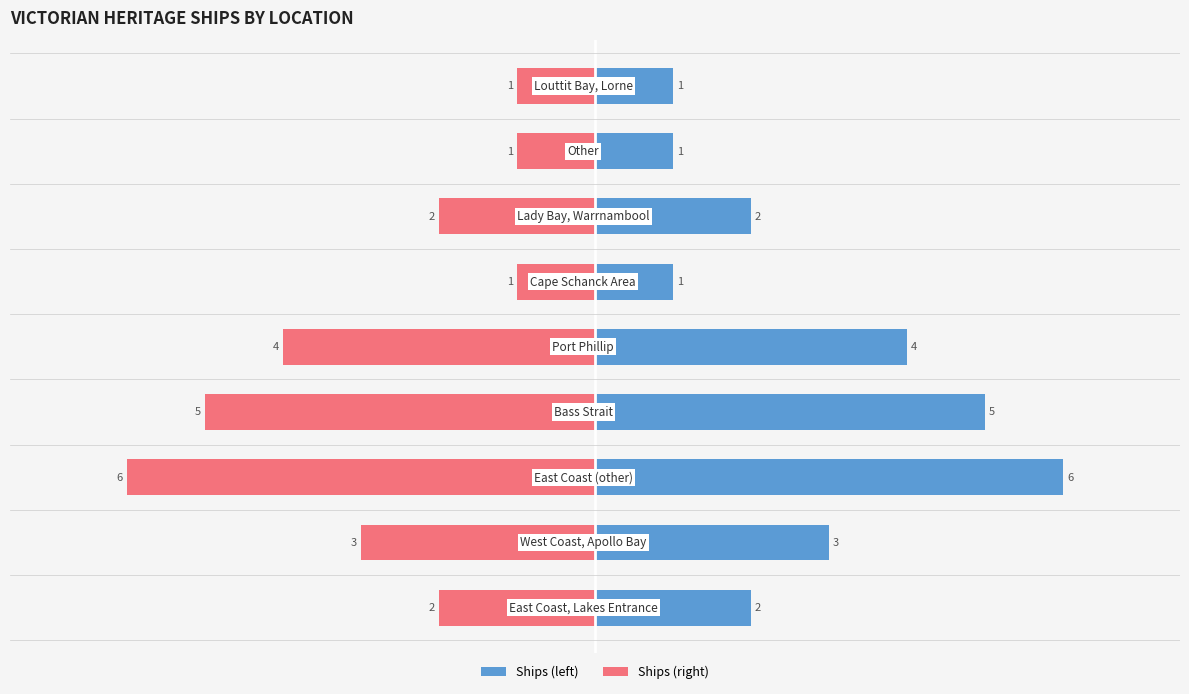

Is the value of Ships (right) at 6 greater than the value of Ships (left) at 1?

No